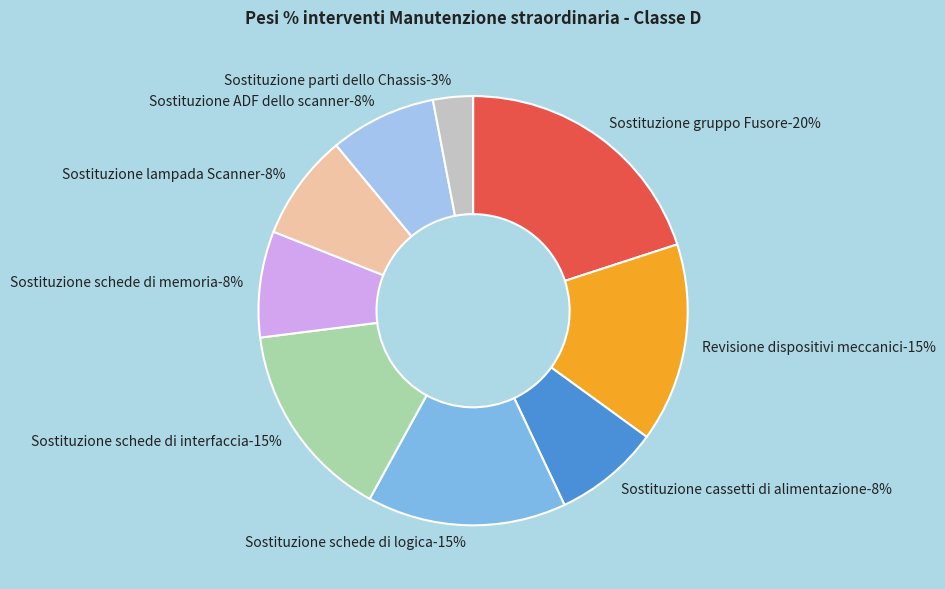

True or false: Sostituzione gruppo Fusore accounts for 6% of the total.

False